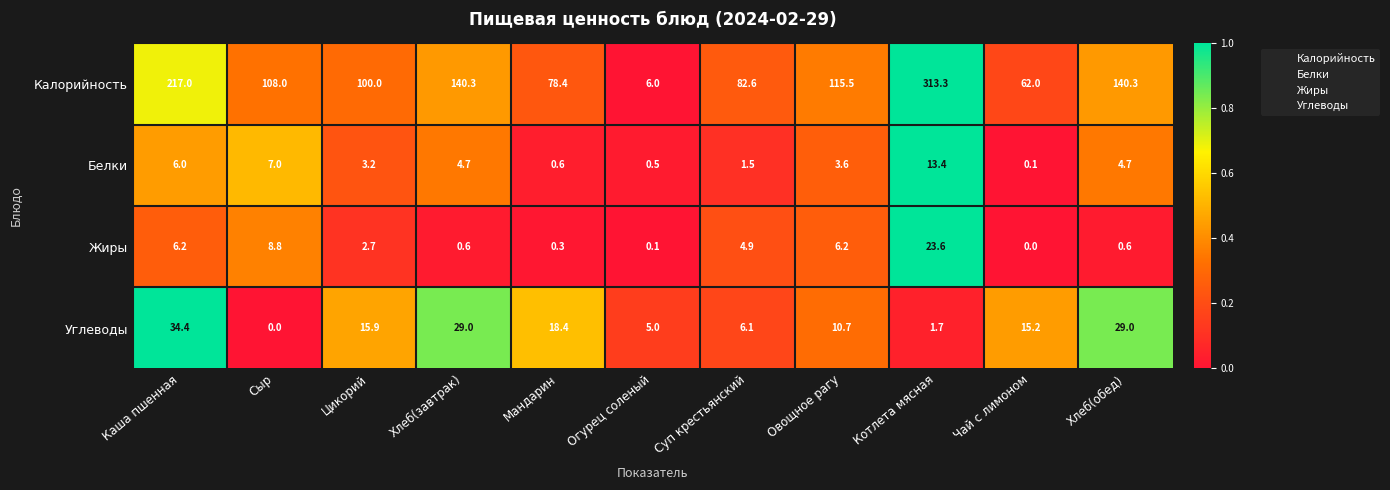

Rank the series at Хлеб(обед) from lowest to highest value.

Жиры, Белки, Углеводы, Калорийность